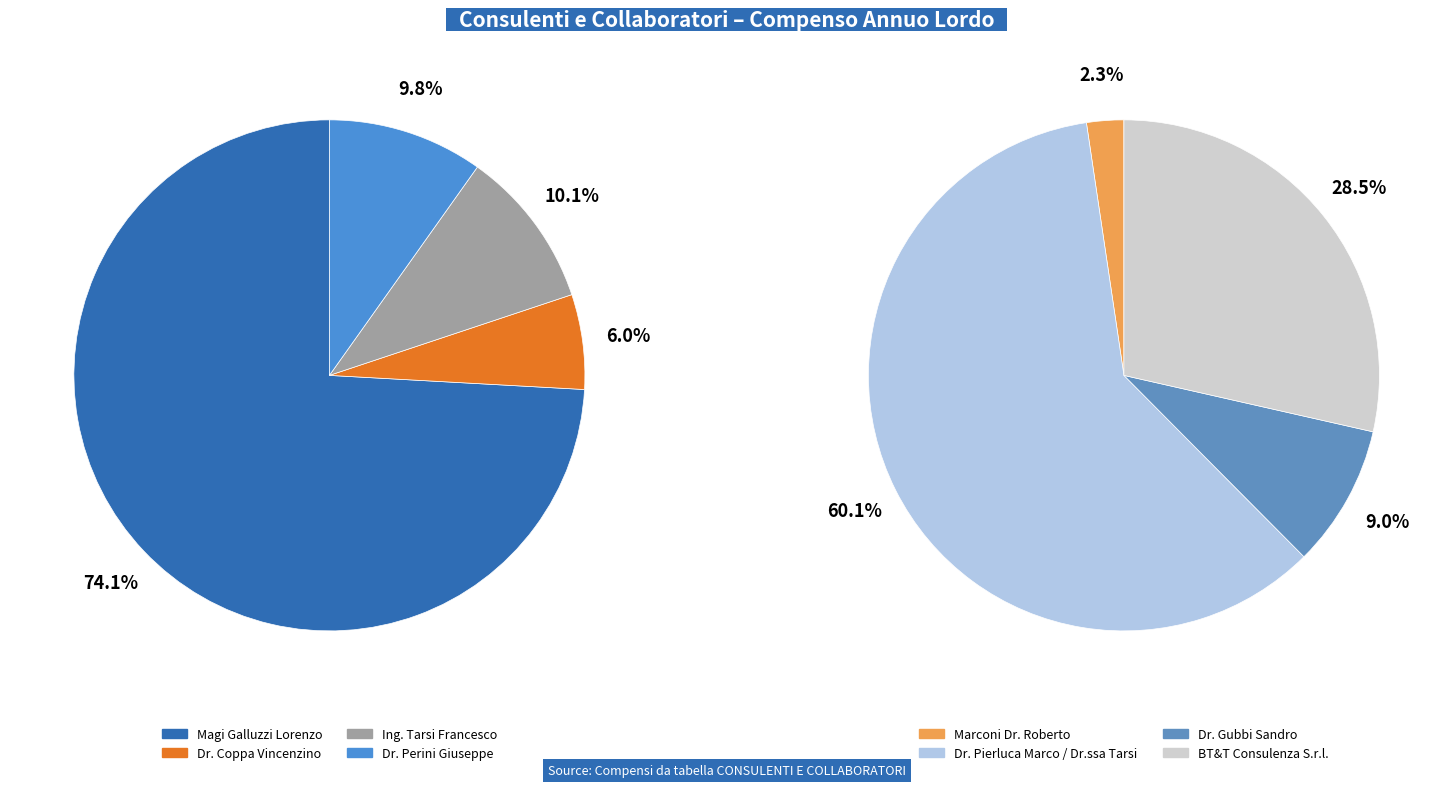

How many segments does this pie chart have?

8